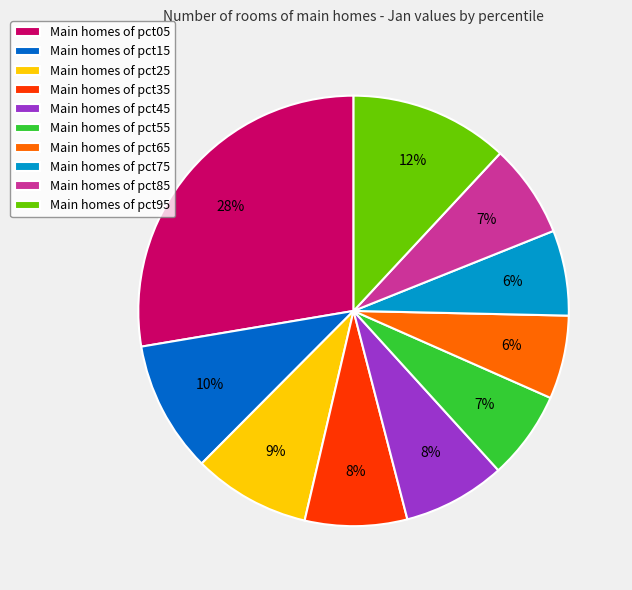

Approximately how many times larger is the value at Main homes of pct25 compared to Main homes of pct05?

0.3